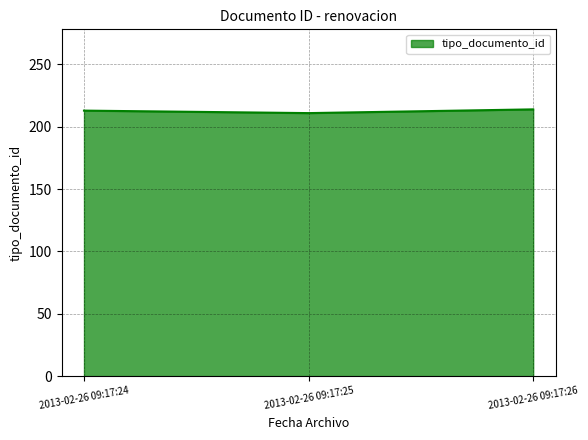

What is the smallest value displayed?

211